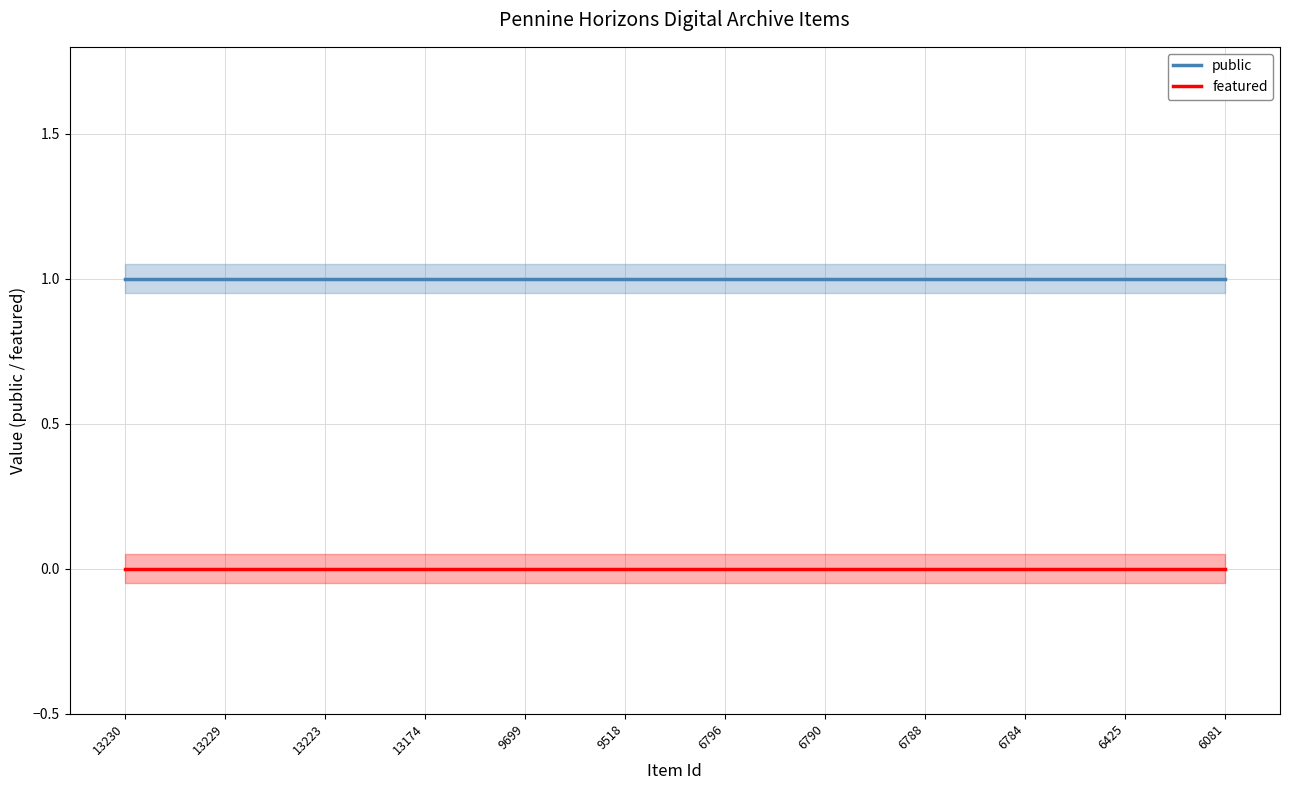

At which category is the sum across all series the highest?

13230